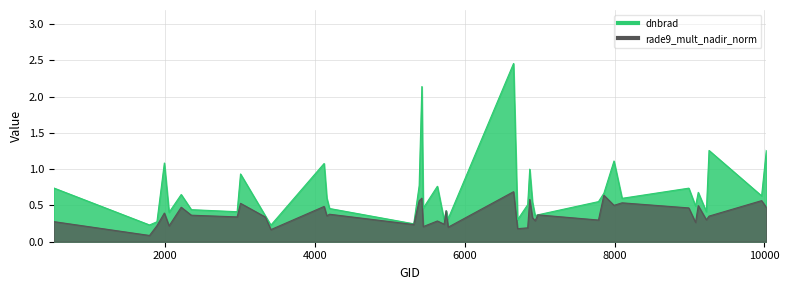

What is the difference between the maximum and minimum values in the dnbrad series?

2.2